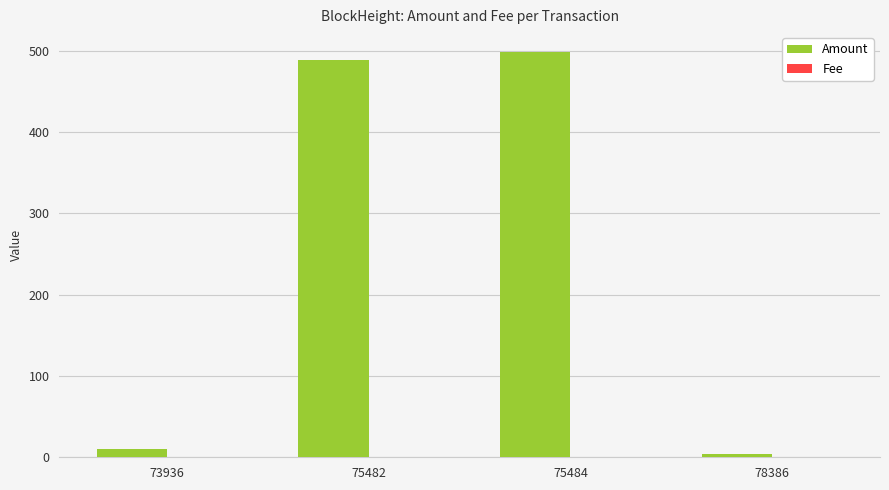

Are the bars horizontal?

No